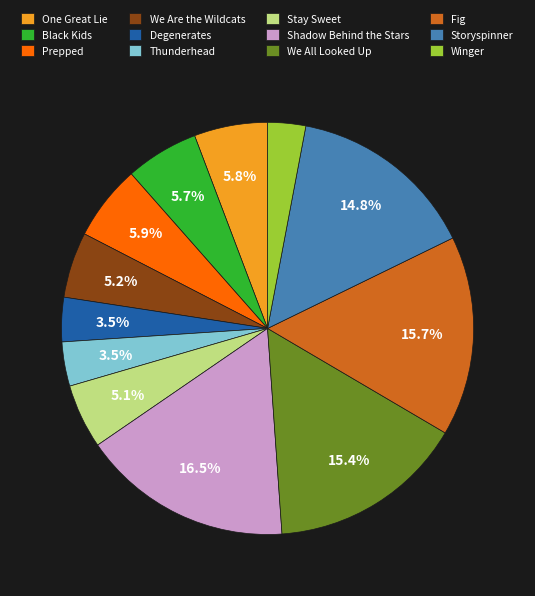

Which has a higher value, Storyspinner or We All Looked Up?

We All Looked Up